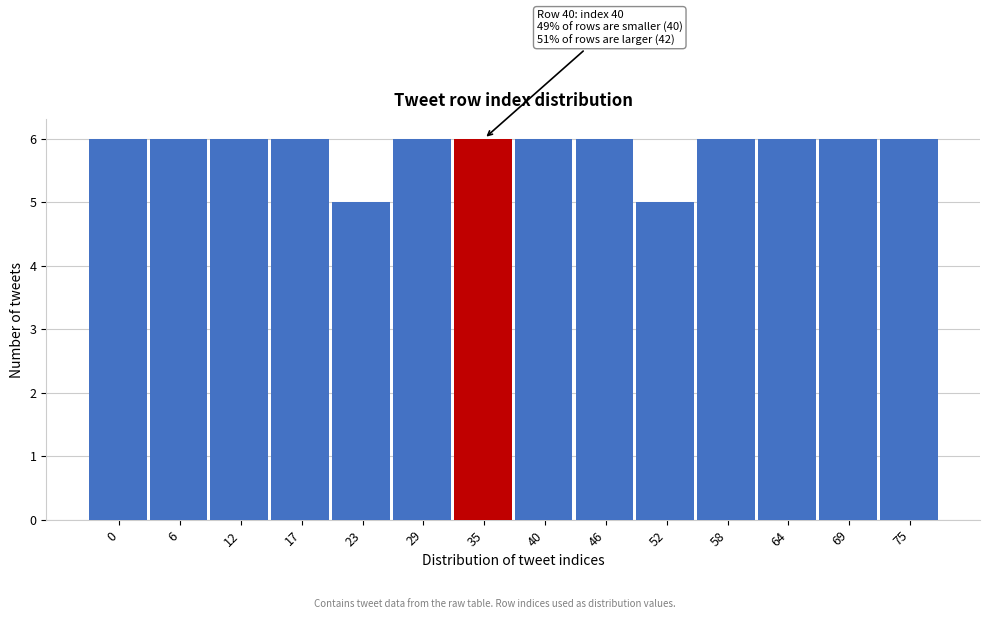

Reading left to right, what are all the values shown in this chart?

0=6	6=6	12=6	17=6	23=5	29=6	35=6	40=6	46=6	52=5	58=6	64=6	69=6	75=6